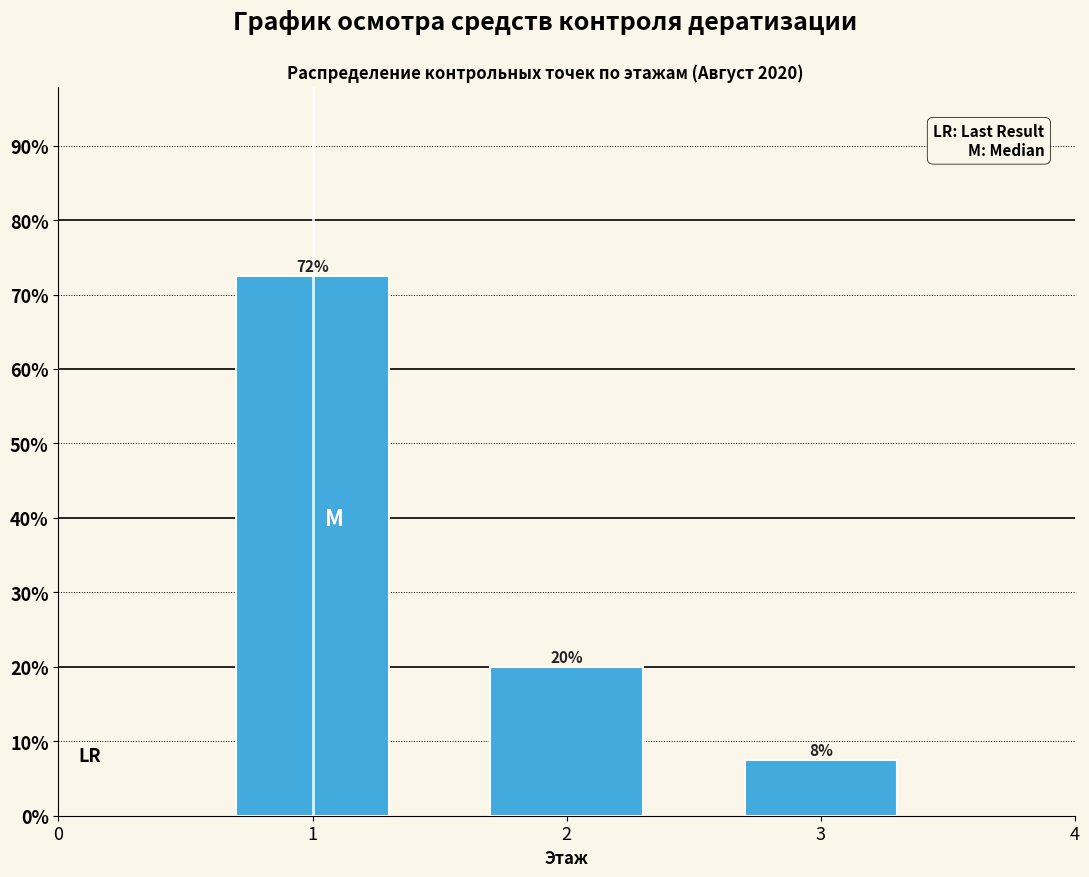

Are the bars horizontal?

No